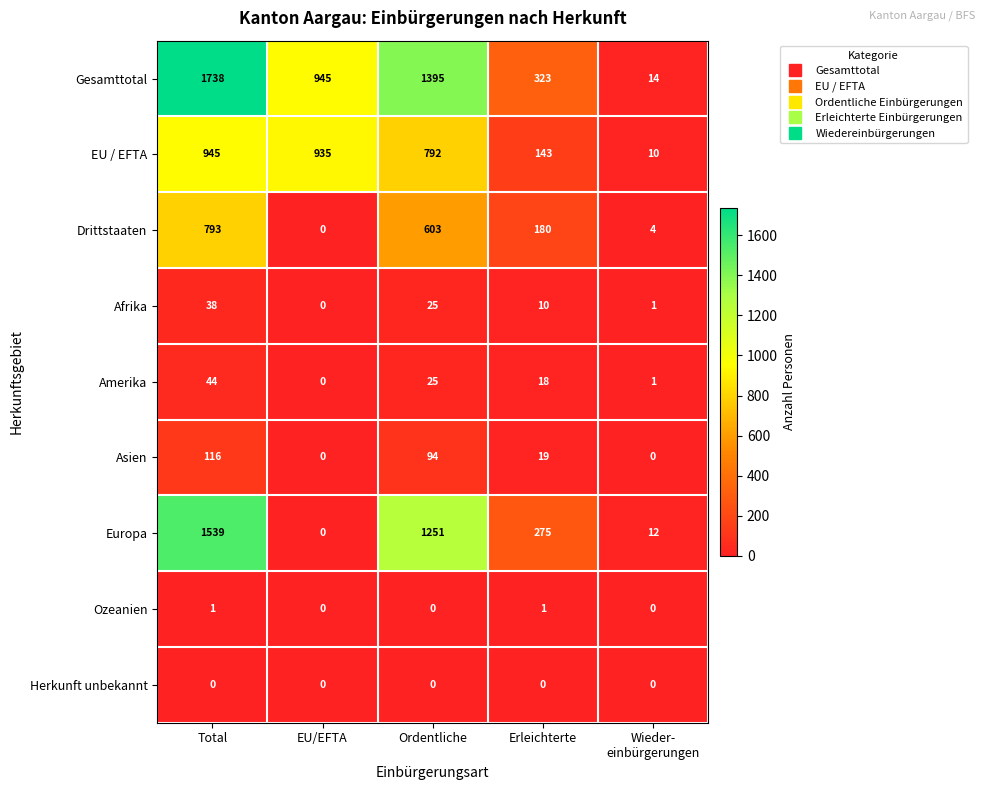

Which series has the largest range (max minus min)?

Gesamttotal